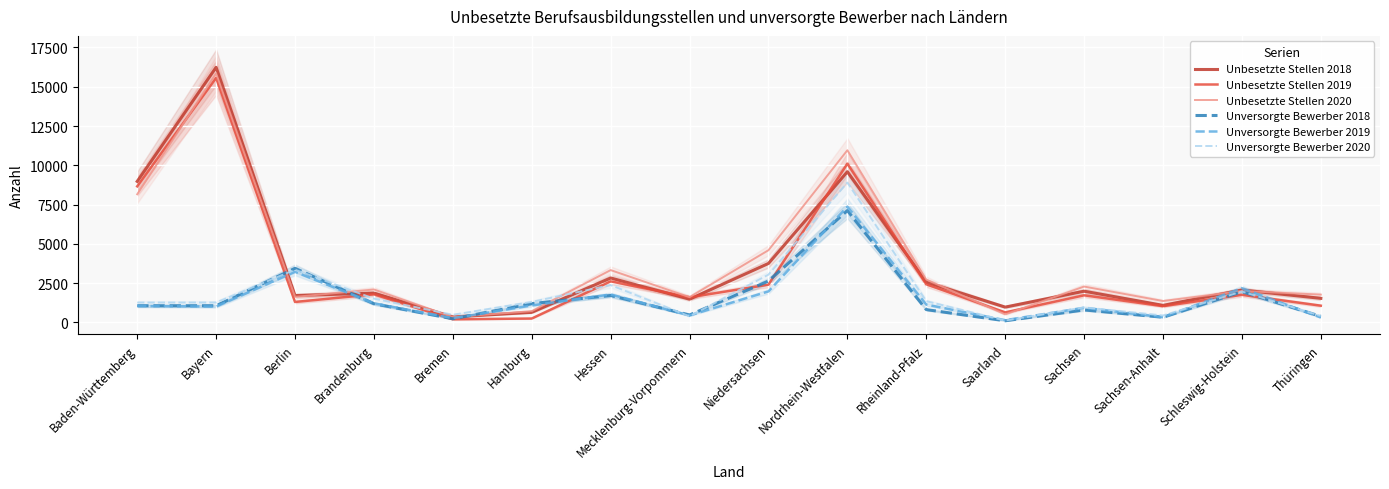

What is the sum of all Unbesetzte Stellen 2018 values?

57642